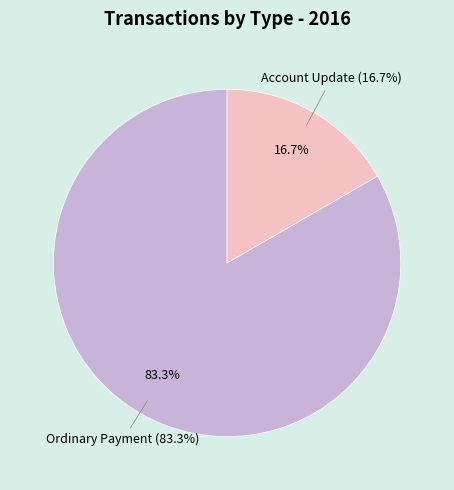

Is Ordinary Payment (Amount=5.0) the majority of the pie?

Yes